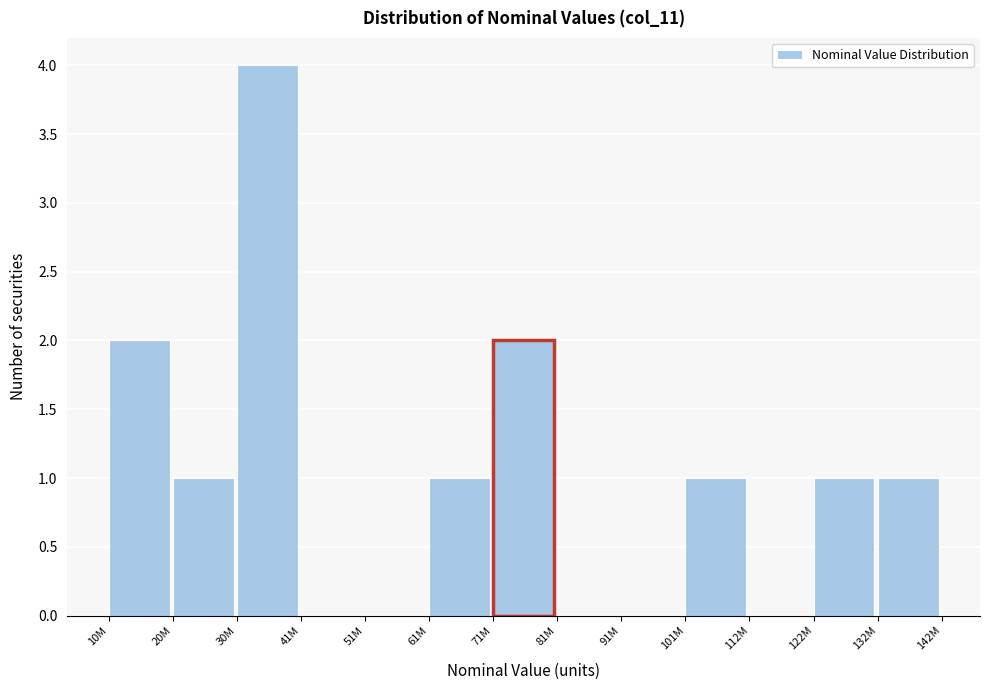

Reading left to right, list all the values displayed in this chart.

10M=2	20M=1	30M=4	41M=0	51M=0	61M=1	71M=2	81M=0	91M=0	101M=1	112M=0	122M=1	132M=1